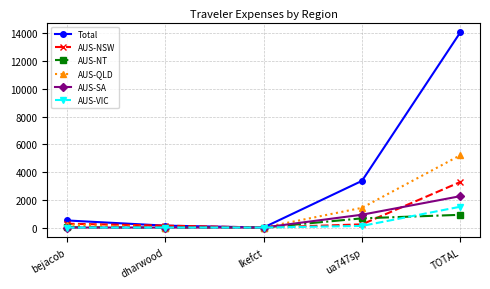

Which series has the widest spread of values?

Total